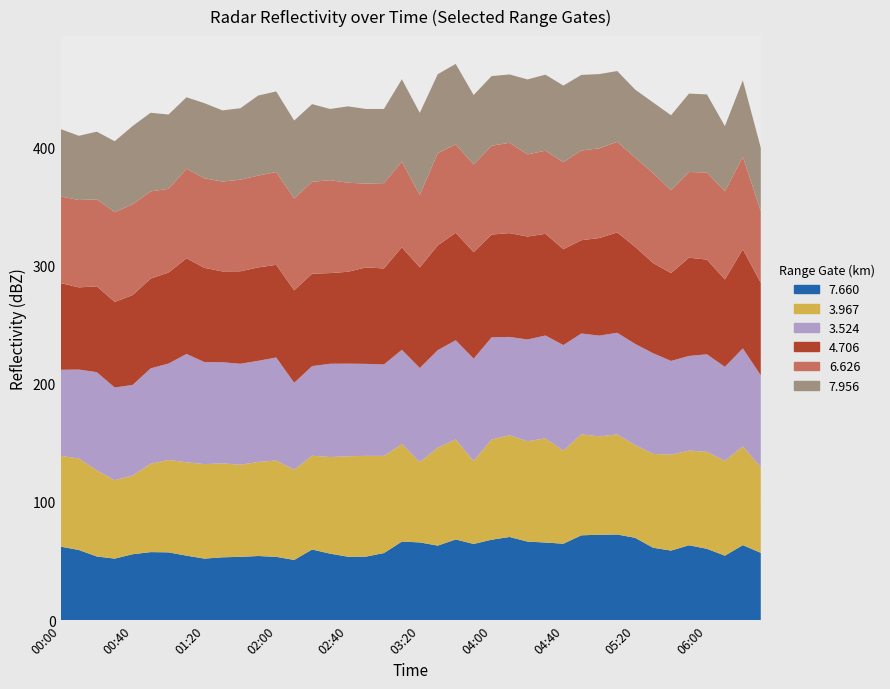

Reading left to right, transcribe all the data shown in this chart.

7.660: 62.2	59.4	53.9	52.1	55.8	57.6	57.4	54.6	52.1	53.2	53.6	54.3	53.6	51.0	59.8	56.3	53.7	53.8	56.8	66.5	65.8	63.1	68.3	64.5	68.1	70.4	66.5	65.7	64.7	71.8	72.3	72.5	69.7	61.3	58.9	63.4	60.4	54.6	63.5	57.0
3.967: 76.8	77.4	72.9	66.3	66.6	74.7	78.2	79.0	79.9	79.5	77.9	79.6	81.5	76.3	79.3	81.7	85.0	85.2	82.2	82.5	67.9	82.8	84.6	70.1	84.8	86.0	84.8	88.1	78.7	85.4	83.2	84.6	78.4	79.4	81.1	80.1	82.0	80.2	83.5	72.5
3.524: 72.8	75.2	83.0	78.4	76.6	80.7	81.5	91.6	86.3	85.5	85.4	85.5	87.1	73.5	75.8	78.9	78.3	77.8	77.3	79.7	79.6	82.5	83.9	86.6	86.3	83.2	86.1	87.0	89.3	85.3	85.2	86.0	85.6	85.1	79.3	80.0	82.5	79.5	82.9	77.6
4.706: 73.3	69.5	72.6	72.4	76.0	75.9	77.0	80.9	79.7	76.8	78.2	79.0	78.4	78.2	78.2	76.7	77.7	81.6	81.2	86.7	85.1	88.6	90.9	90.1	87.0	87.8	87.1	86.0	81.1	78.9	82.5	84.9	82.1	76.3	74.3	83.1	80.1	73.9	83.8	78.3
6.626: 73.3	73.9	73.6	75.9	76.8	73.8	70.8	75.7	75.8	76.0	77.5	77.7	78.5	77.7	77.7	78.6	75.3	70.9	72.2	72.4	61.3	78.0	74.8	74.2	75.1	76.4	69.5	70.3	73.6	75.9	75.9	76.6	75.5	76.1	70.0	72.5	73.7	74.6	78.2	60.5
7.956: 56.9	54.3	57.2	60.0	66.2	66.5	62.8	60.5	63.5	60.2	60.4	67.7	68.1	65.9	65.7	60.2	64.6	63.1	62.7	69.7	69.4	66.8	68.0	58.7	58.9	57.8	63.4	64.3	64.8	63.9	62.8	59.9	57.5	59.7	63.5	66.3	66.0	55.1	64.7	53.7